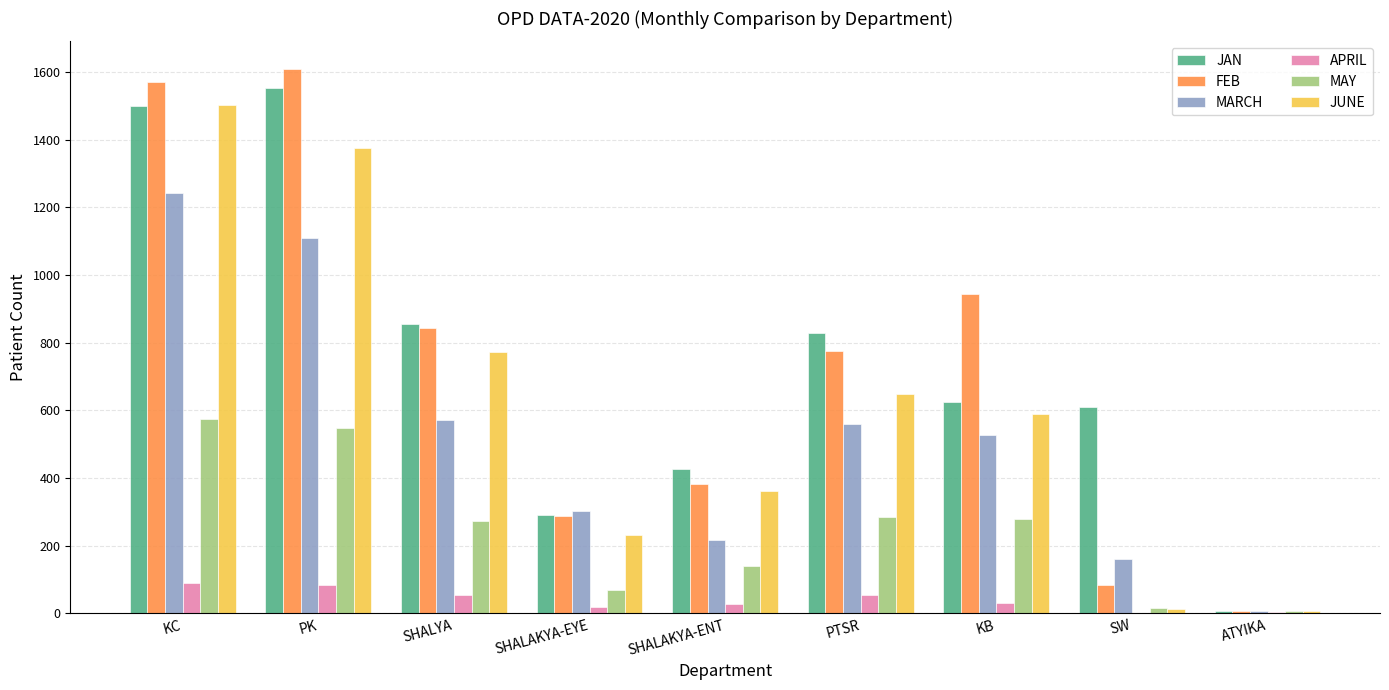

Which series changed the most between PK and SHALAKYA-EYE?

FEB